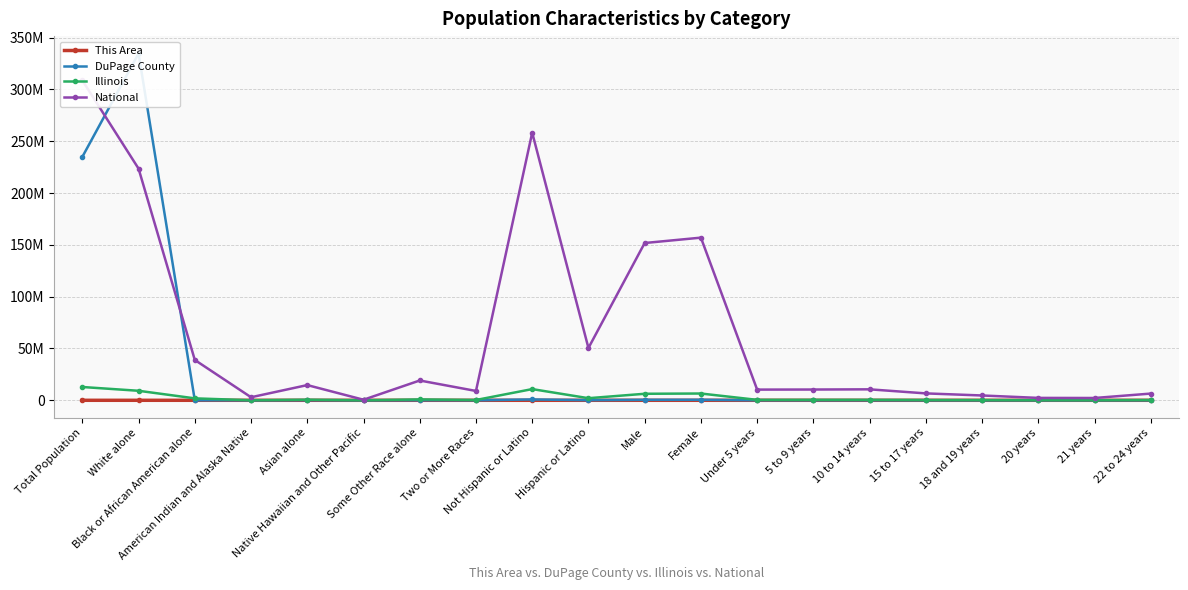

What is the lowest value of the This Area series?

3